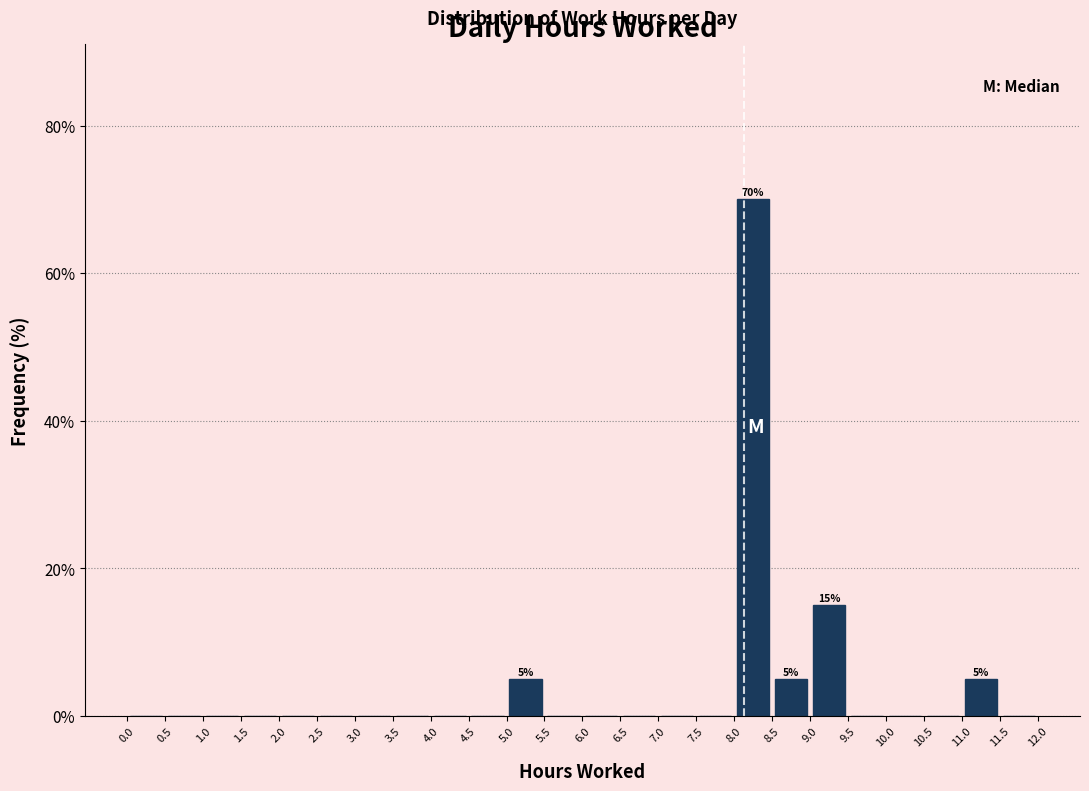

Over which range of the x-axis is the bar tallest?

8.0 to 8.5